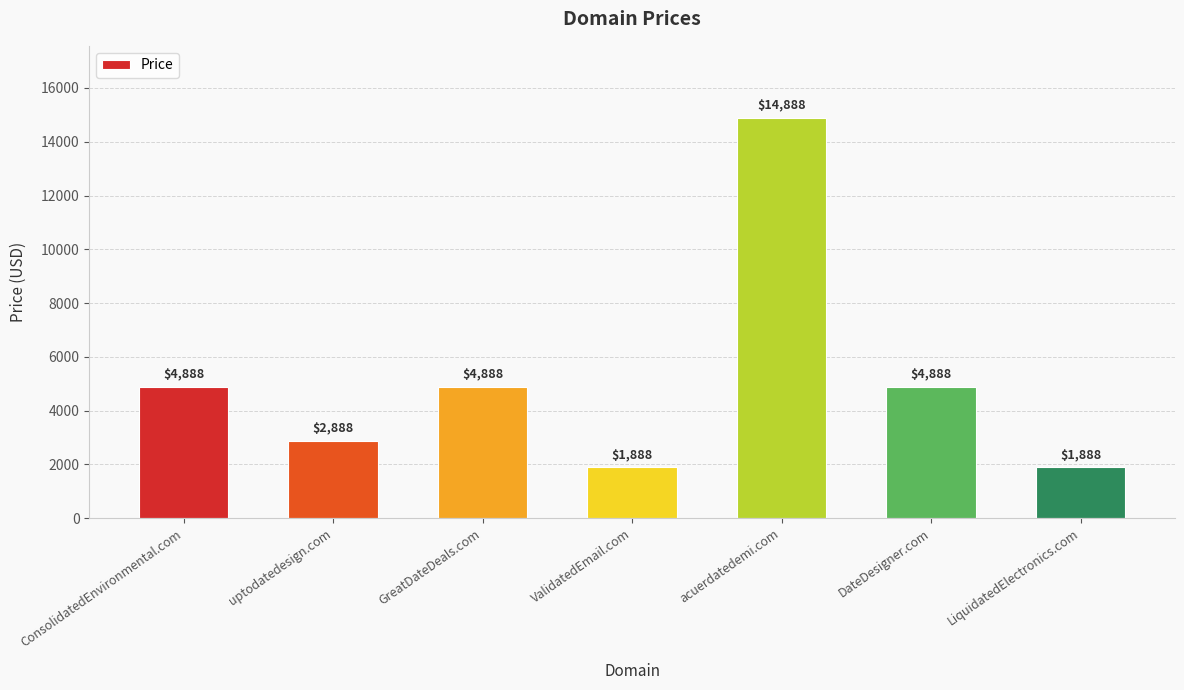

Reading left to right, what are all the values shown in this chart?

ConsolidatedEnvironmental.com=4888	uptodatedesign.com=2888	GreatDateDeals.com=4888	ValidatedEmail.com=1888	acuerdatedemi.com=14888	DateDesigner.com=4888	LiquidatedElectronics.com=1888